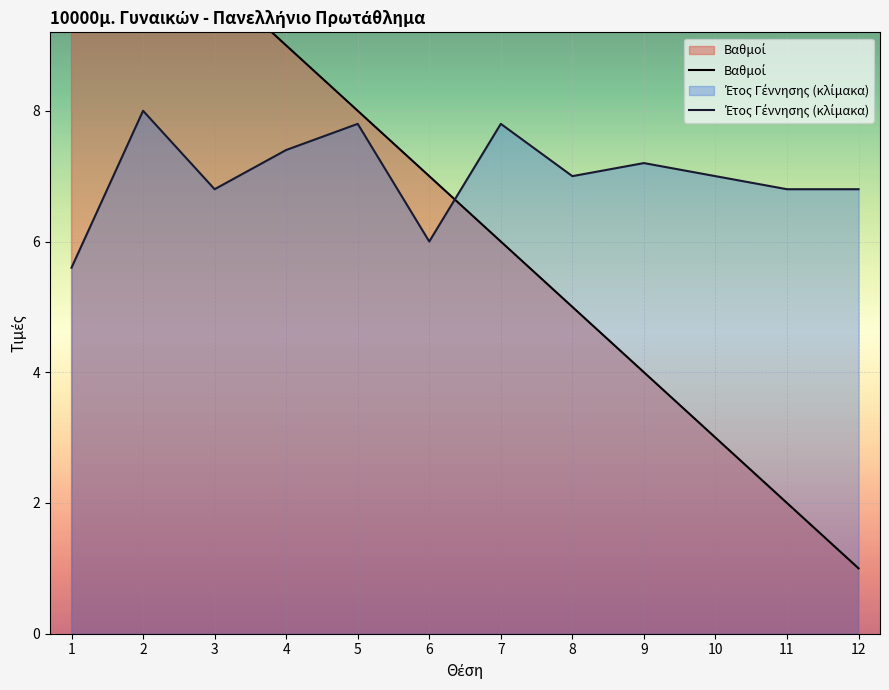

Which series ends up on top after the final intersection of Έτος Γέννησης (κλίμακα) and Βαθμοί?

Έτος Γέννησης (κλίμακα)